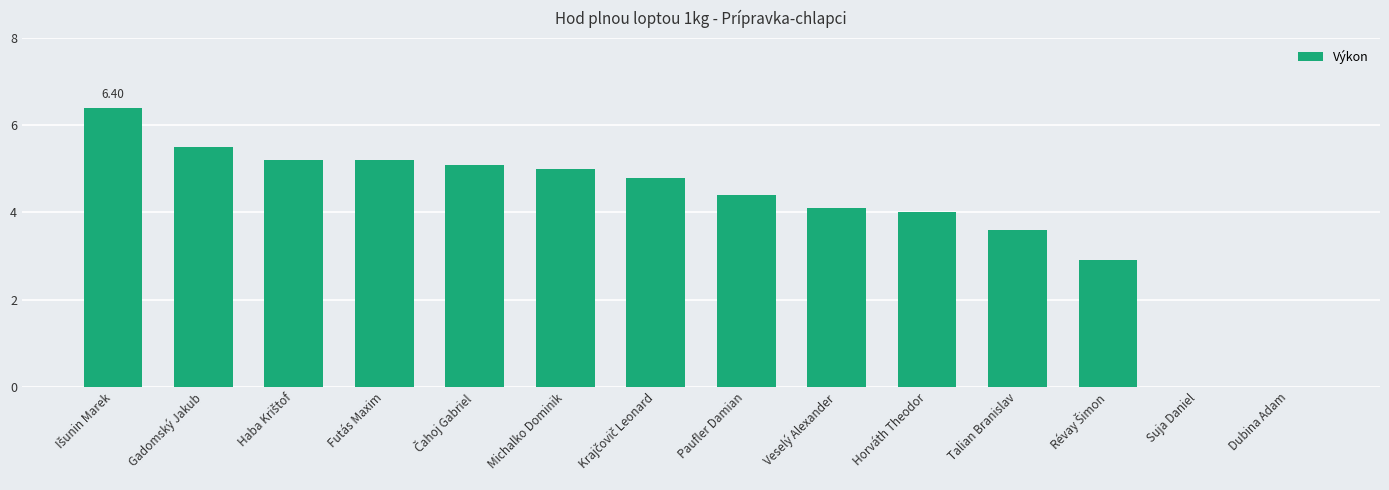

Which has a higher value, Suja Daniel or Futás Maxim?

Futás Maxim